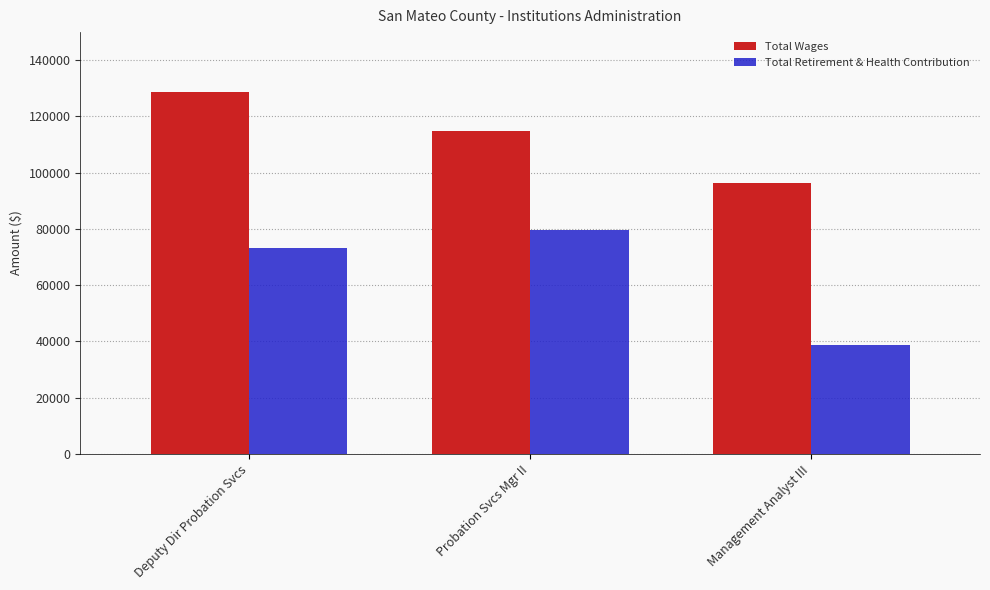

At which label does Total Wages first exceed 114853?

Deputy Dir Probation Svcs